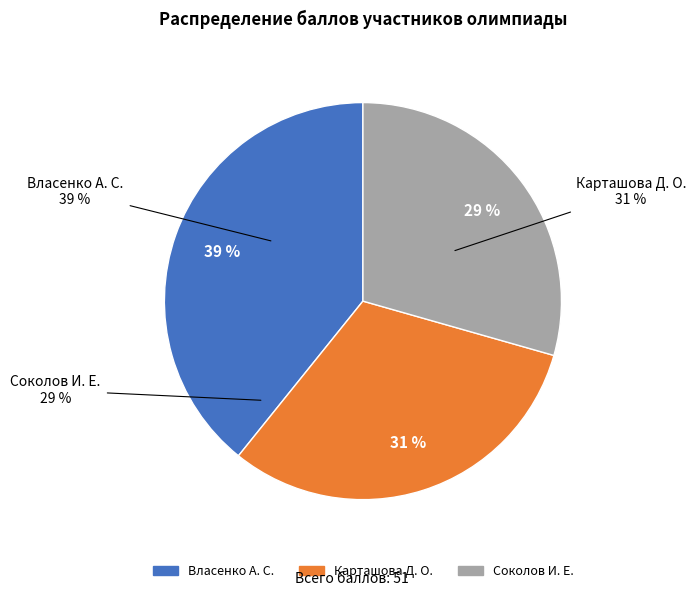

What is the smallest slice in the pie chart?

Соколов И. Е.